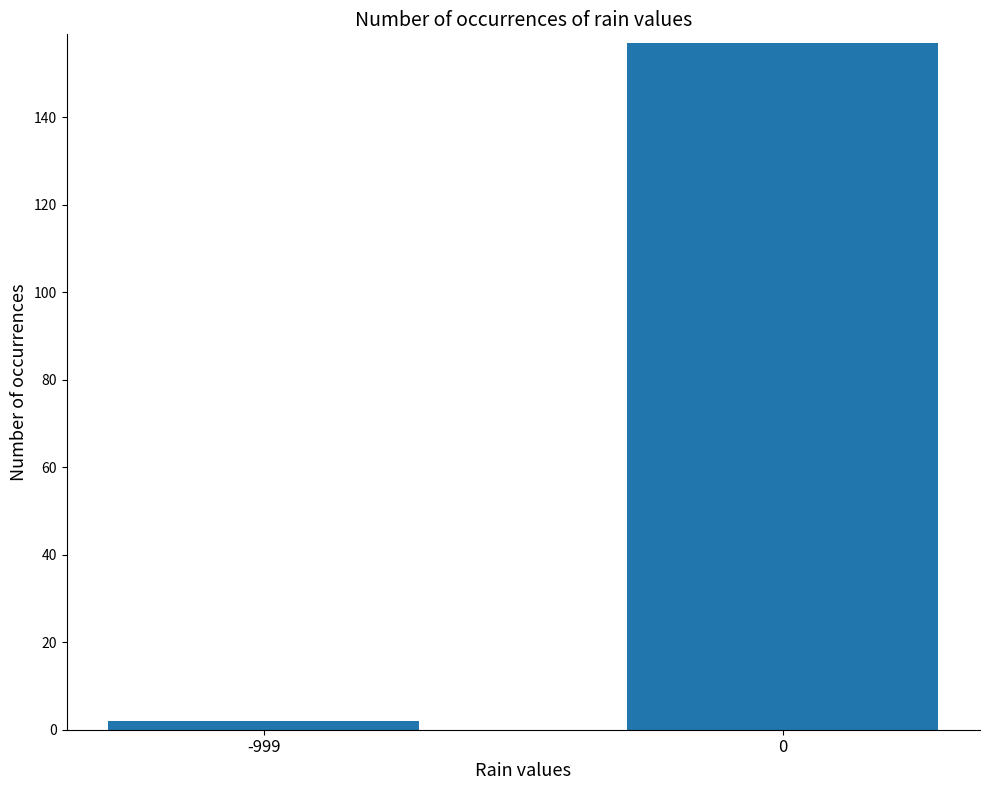

The chart shows a value of 239 at 0. True or false?

False